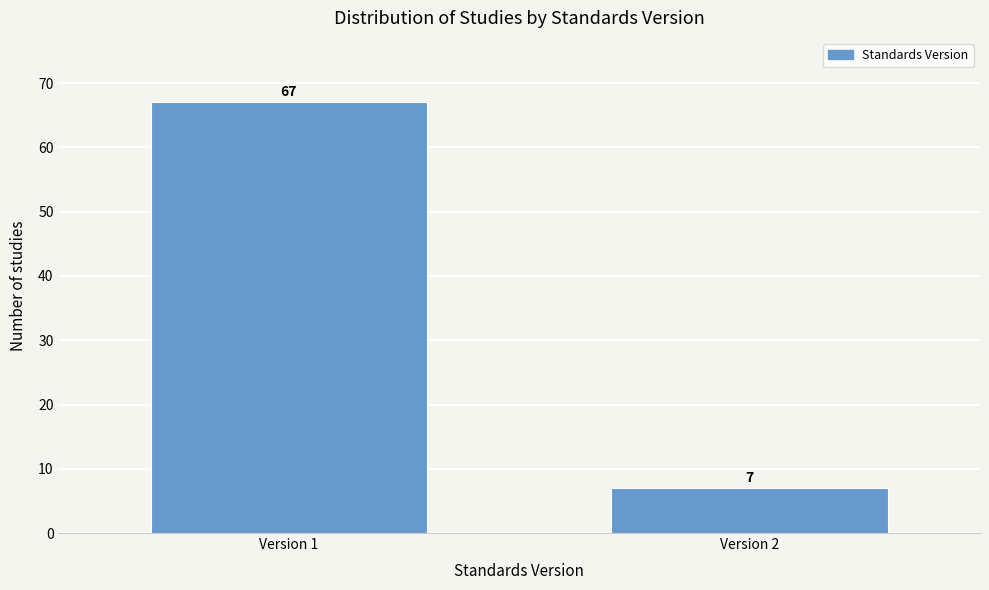

Reading right to left, transcribe all the data shown in this chart.

Version 2=7	Version 1=67